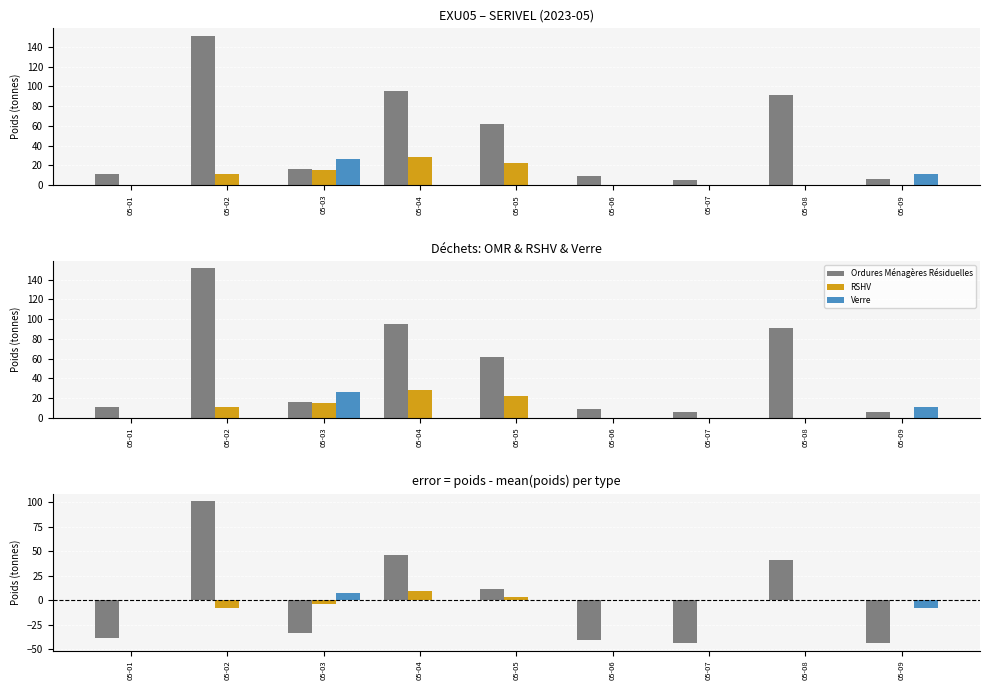

How many values in Verre are below zero?

1